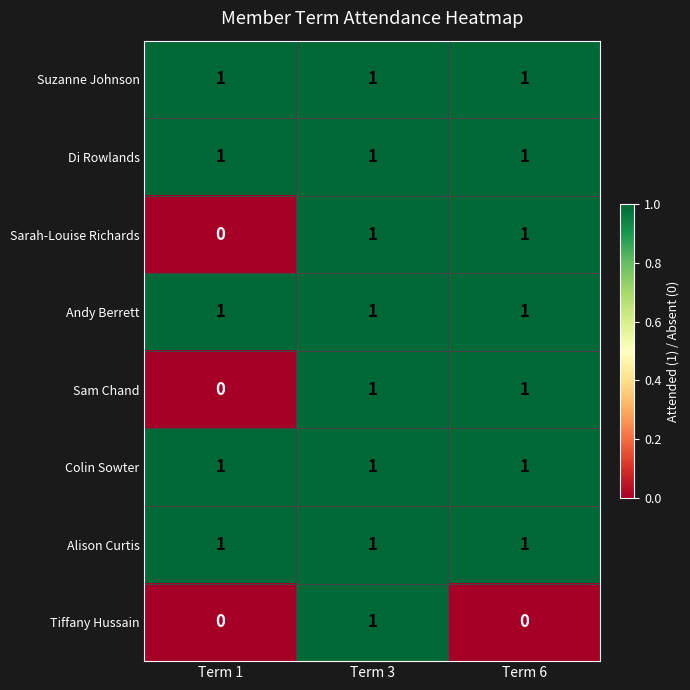

Reading right to left, list all the values displayed in this chart.

Suzanne Johnson: Term 6=1	Term 3=1	Term 1=1
Di Rowlands: Term 6=1	Term 3=1	Term 1=1
Sarah-Louise Richards: Term 6=1	Term 3=1	Term 1=0
Andy Berrett: Term 6=1	Term 3=1	Term 1=1
Sam Chand: Term 6=1	Term 3=1	Term 1=0
Colin Sowter: Term 6=1	Term 3=1	Term 1=1
Alison Curtis: Term 6=1	Term 3=1	Term 1=1
Tiffany Hussain: Term 6=0	Term 3=1	Term 1=0